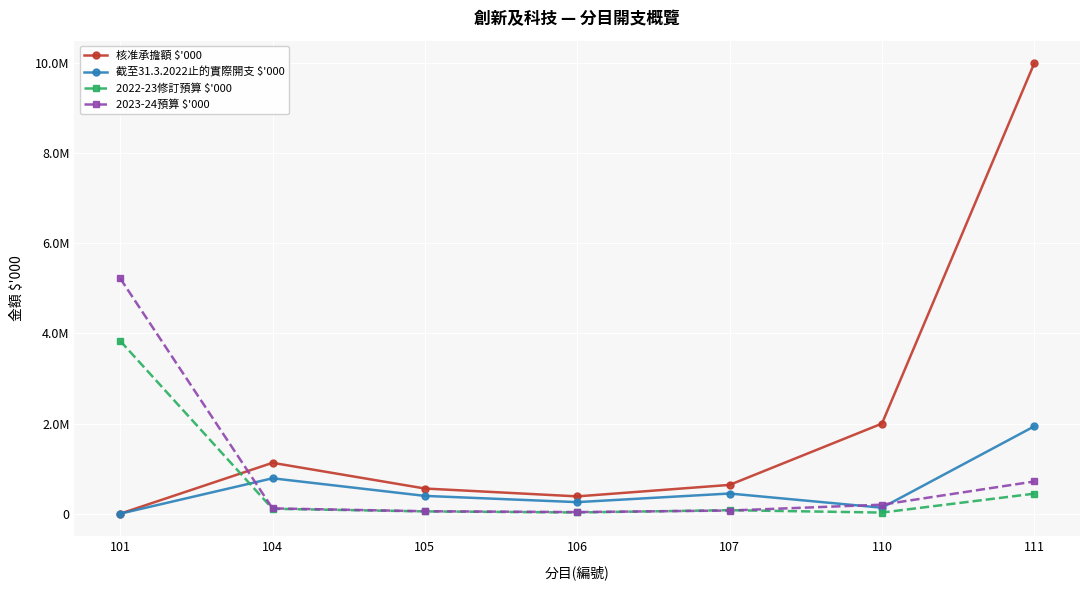

Reading left to right, extract all data points from this chart.

核准承擔額 $'000: 101=0	104=1129500	105=558800	106=384200	107=639200	110=2000000	111=10000000
截至31.3.2022止的實際開支 $'000: 101=0	104=785932	105=395100	106=256511	107=447764	110=132984	111=1939550
2022-23修訂預算 $'000: 101=3835978	104=109000	105=50800	106=27062	107=78000	110=25000	111=444600
2023-24預算 $'000: 101=5224180	104=117700	105=54600	106=35600	107=70000	110=200000	111=715100